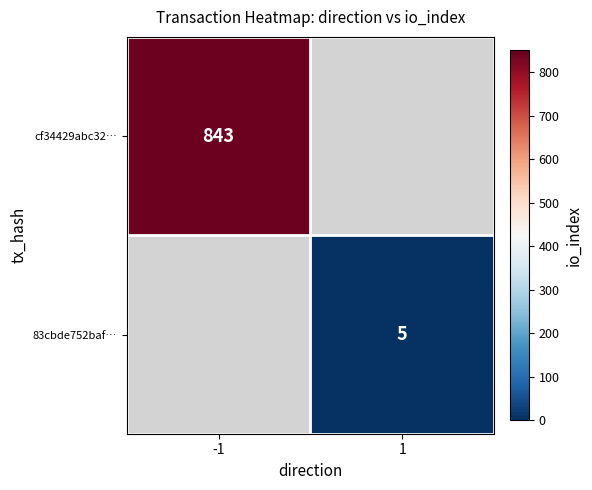

True or false: cf34429abc32… has a value of 843 at -1.

True